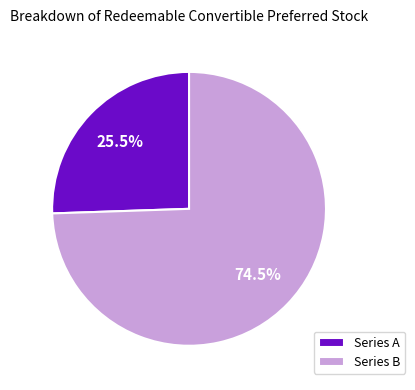

What is the majority slice?

Series B